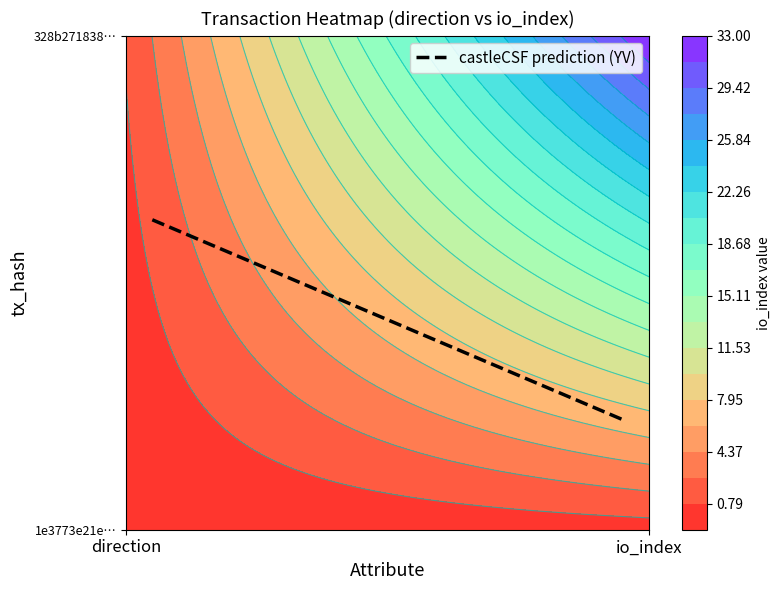

How many series are shown in this chart?

2